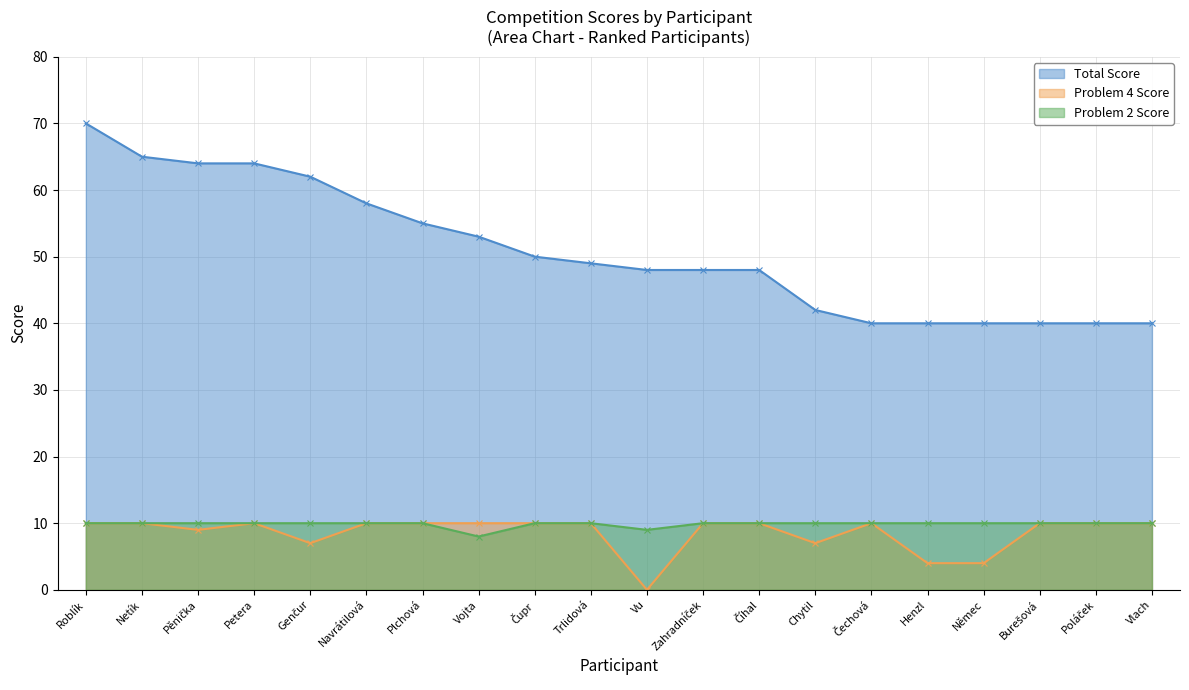

How many data points in Total Score are less than 49?

10